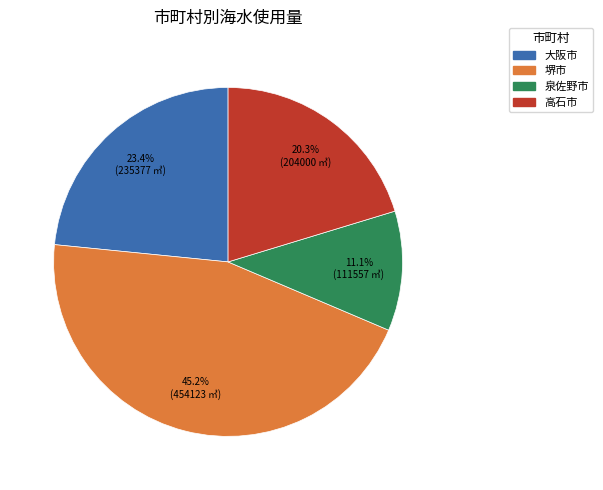

Does any single category account for the majority?

No